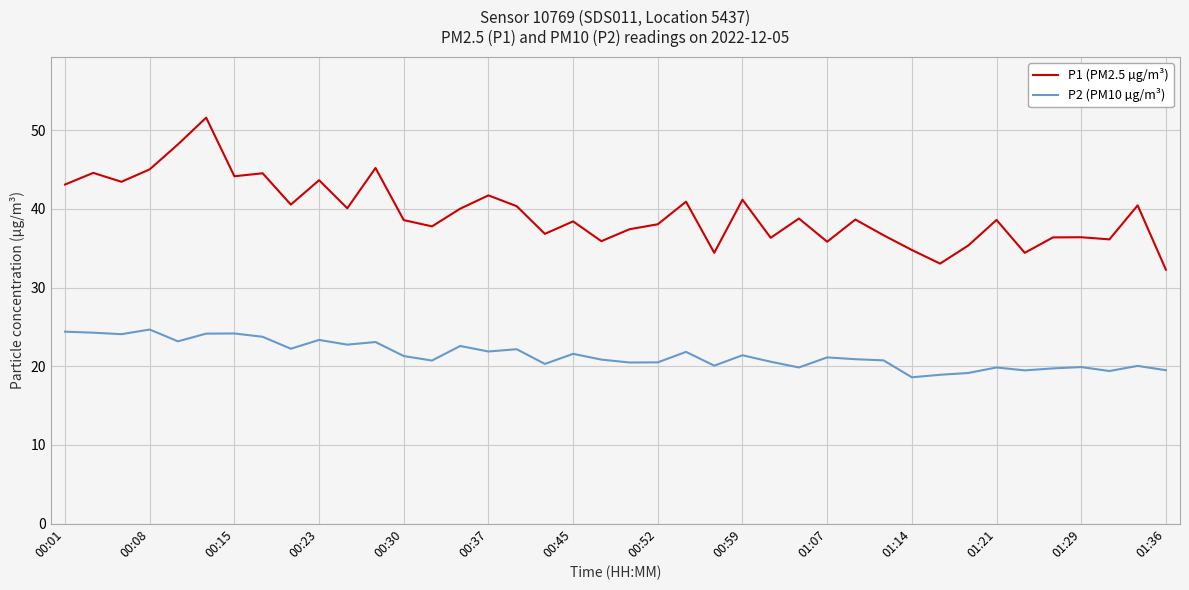

Which series has the widest spread of values?

P1 (PM2.5 µg/m³)